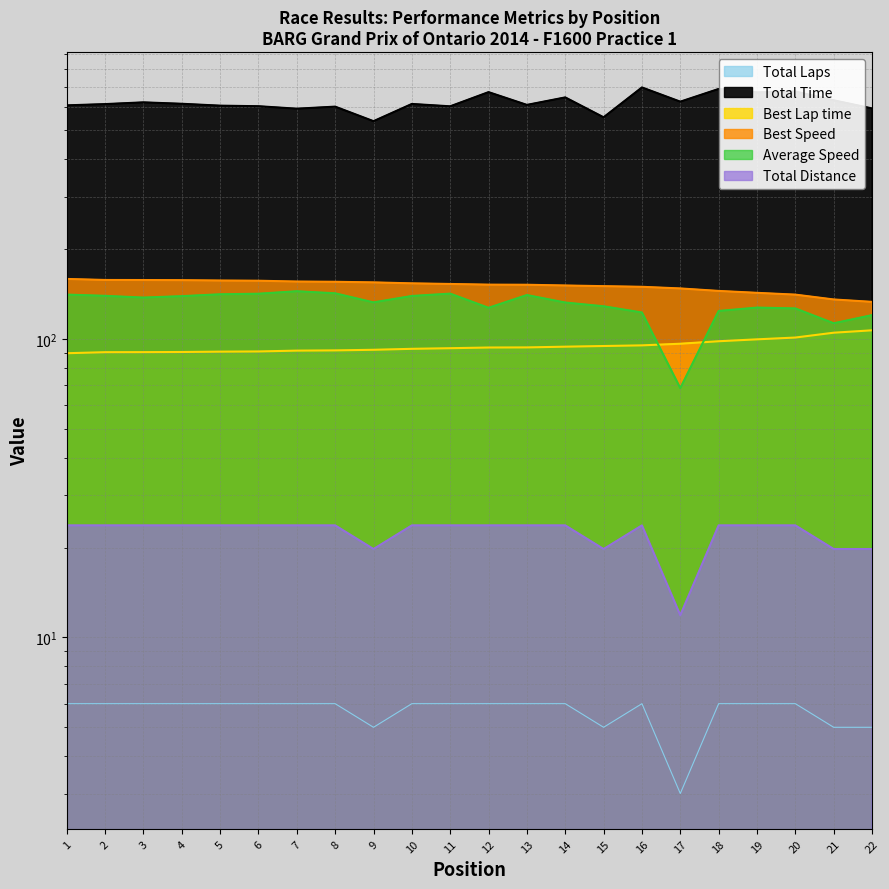

How many data points does each series have?

22